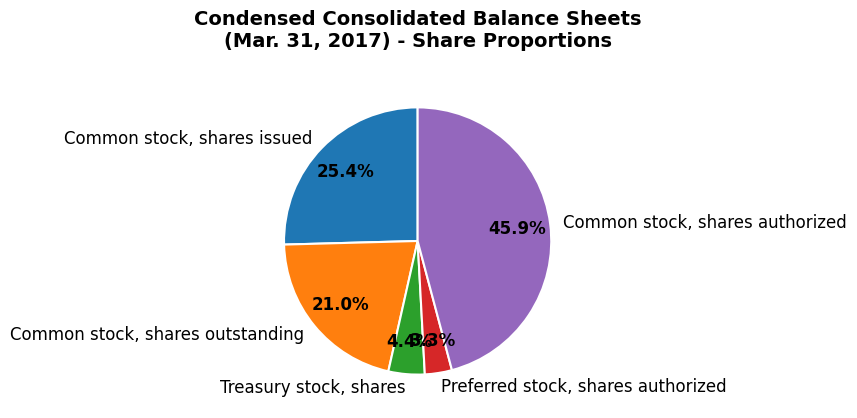

To the nearest percent, what is the average slice percentage?

20%